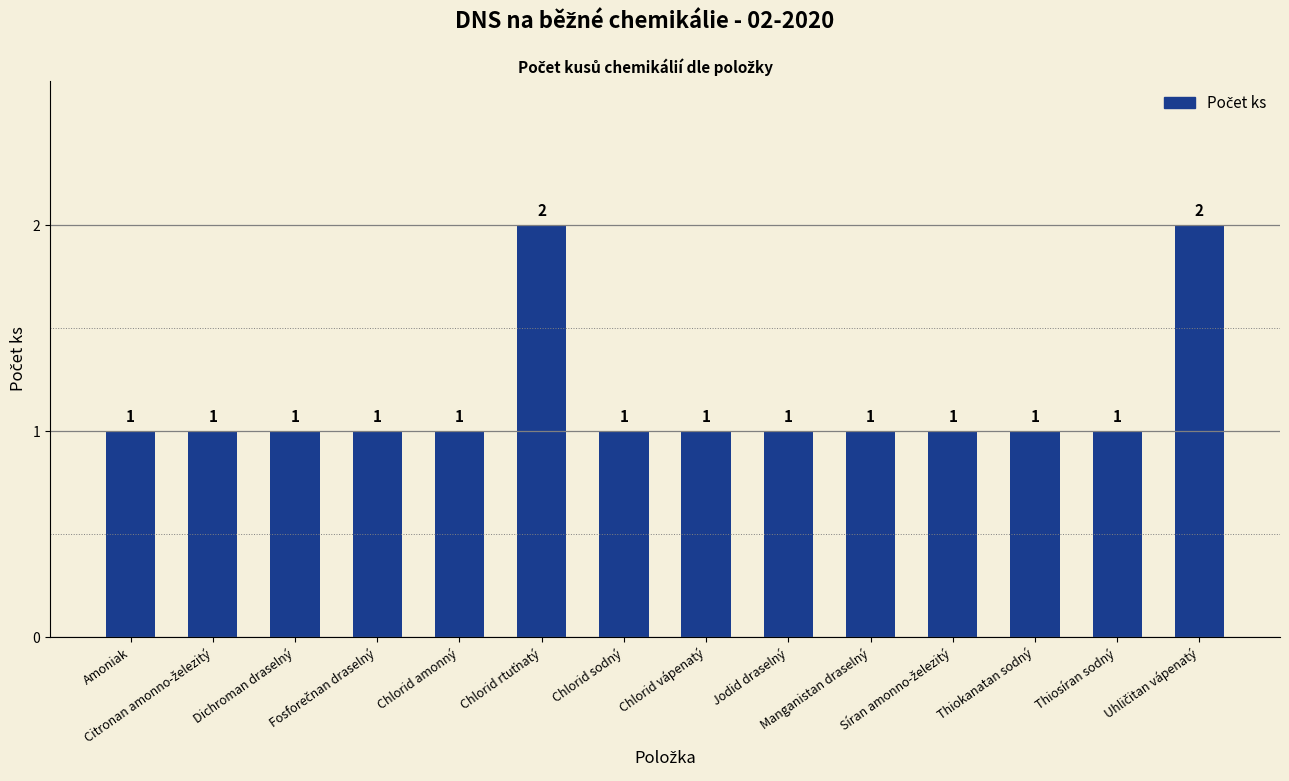

What is the sum of all values?

16